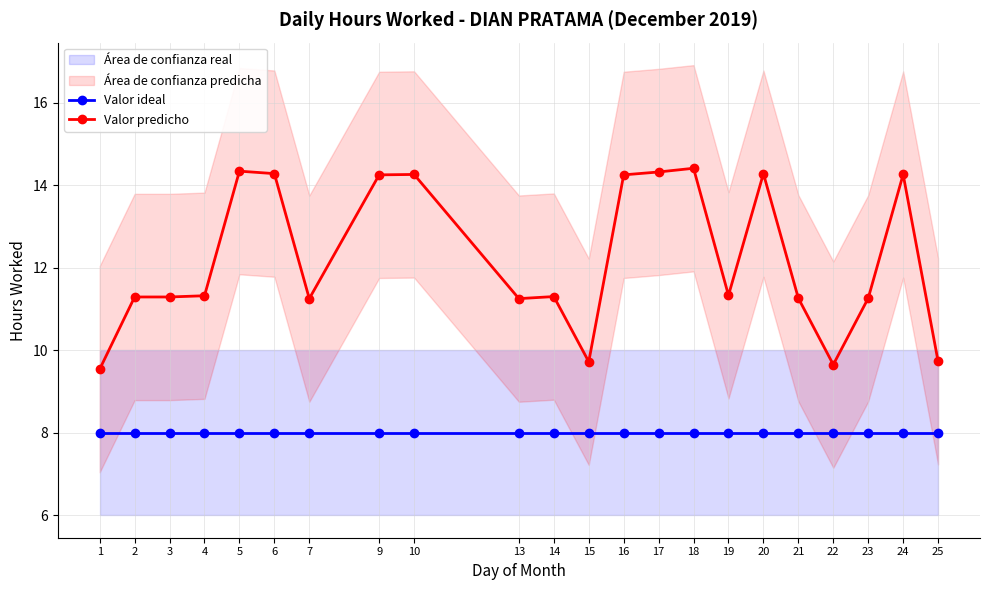

Read the Valor ideal value at 18.

8.0